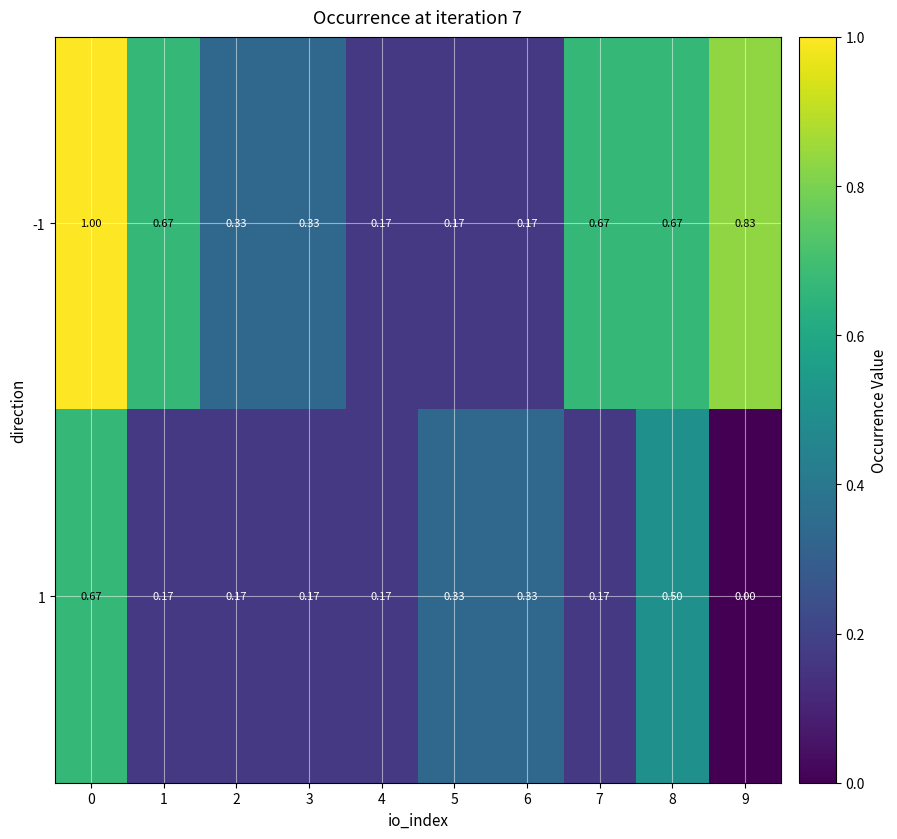

At how many categories does at least one series exceed 0?

10